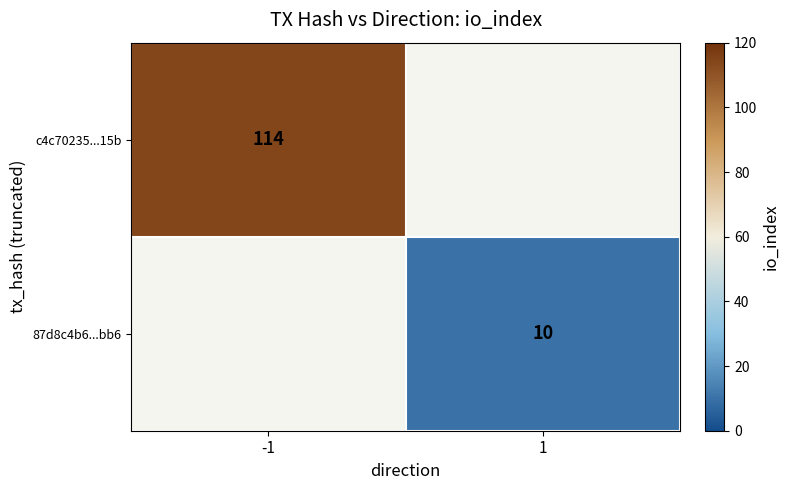

At how many categories does at least one series exceed 46?

1